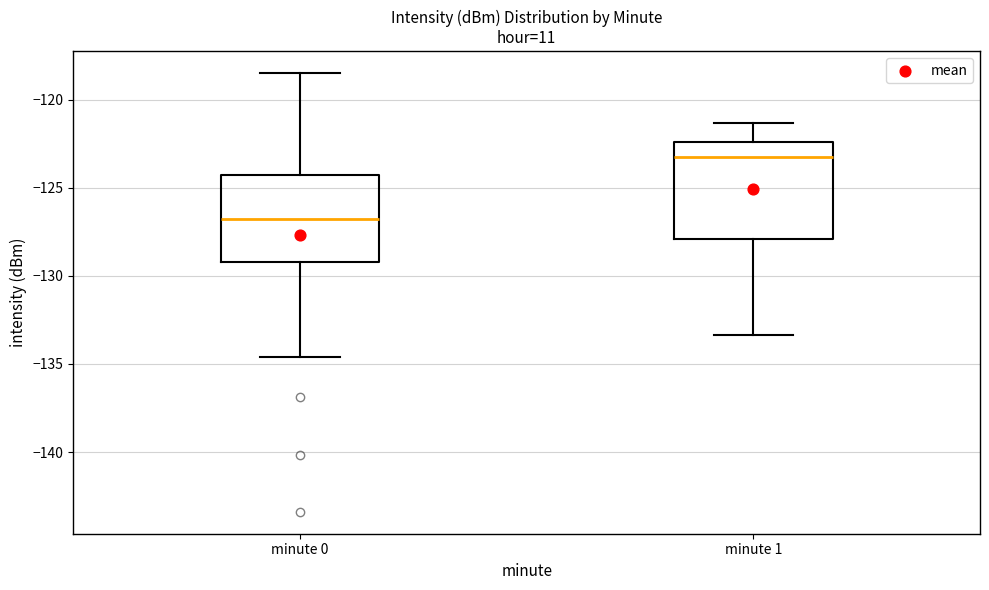

Where does the upper whisker of the box for minute 0 end on the y-axis? The values are not printed on the chart, so give them approximately, as read against the axis.

-118.5